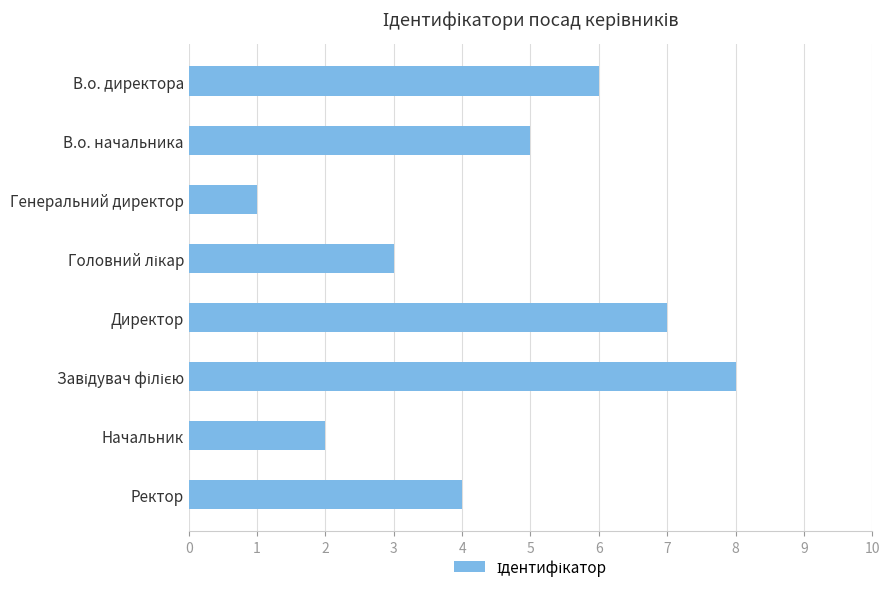

Between Ректор and В.о. начальника, which is larger?

В.о. начальника